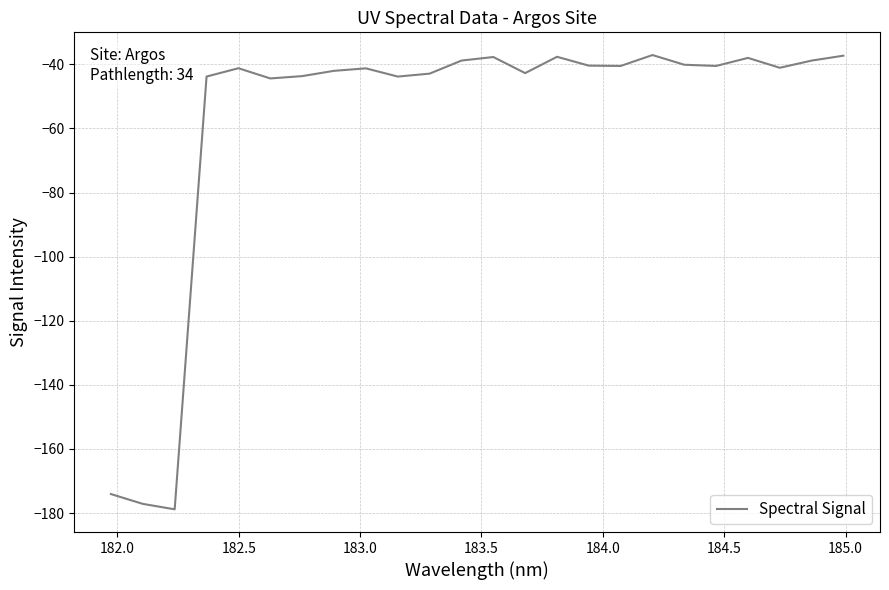

What is the greatest value displayed?

-37.1